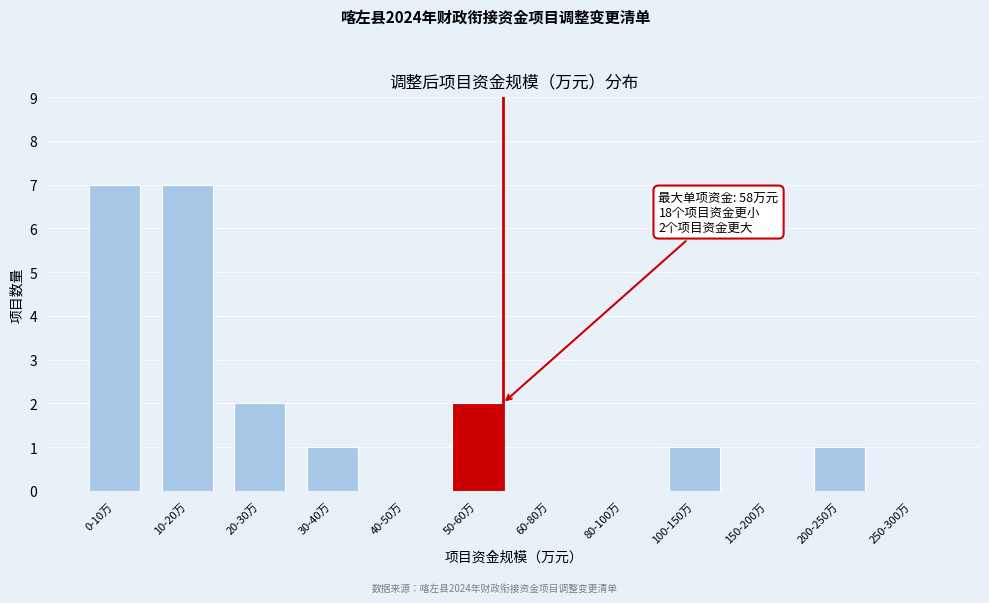

Reading right to left, list all the values displayed in this chart.

250-300万=0	200-250万=1	150-200万=0	100-150万=1	80-100万=0	60-80万=0	50-60万=2	40-50万=0	30-40万=1	20-30万=2	10-20万=7	0-10万=7